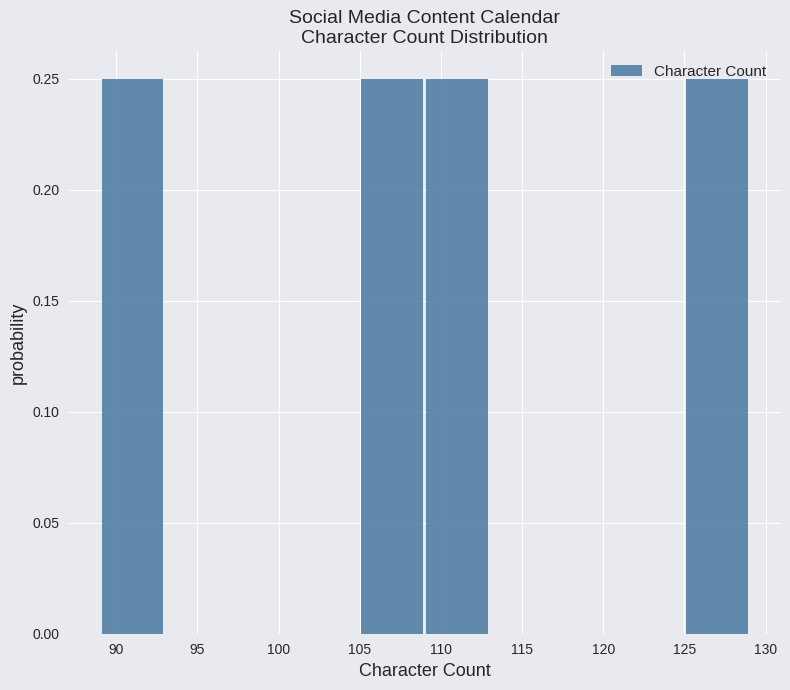

How tall is the bar that spans 89 to 93 on the x-axis? The values are not printed on the chart, so give them approximately, as read against the axis.

0.25